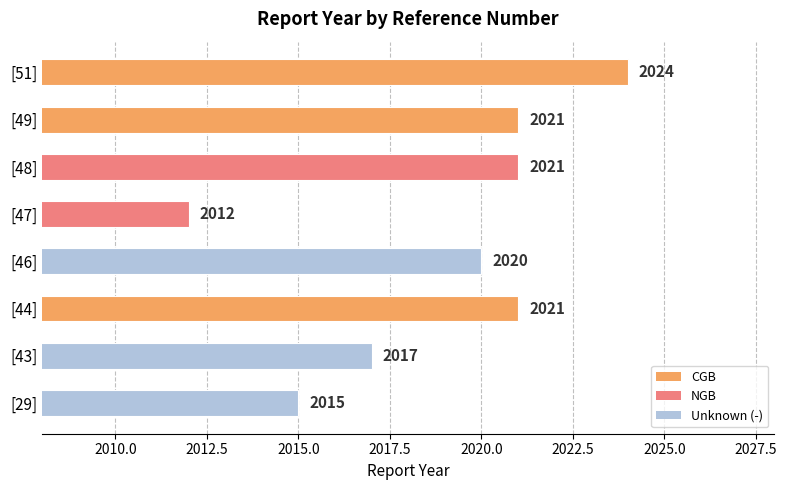

What is the sum of all values?

16151